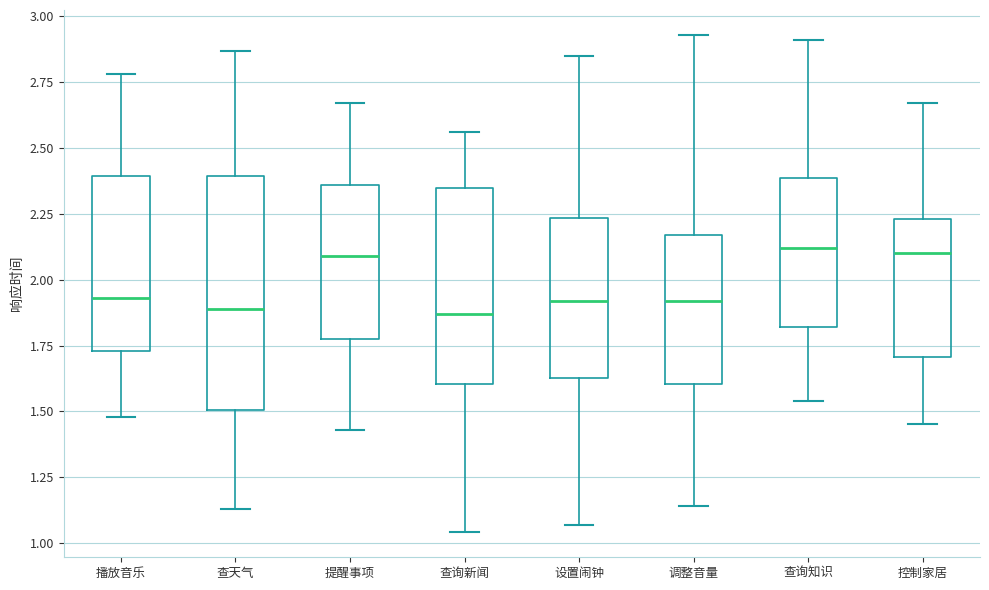

Where does the lower whisker of the box for 播放音乐 end on the y-axis? The values are not printed on the chart, so give them approximately, as read against the axis.

1.50